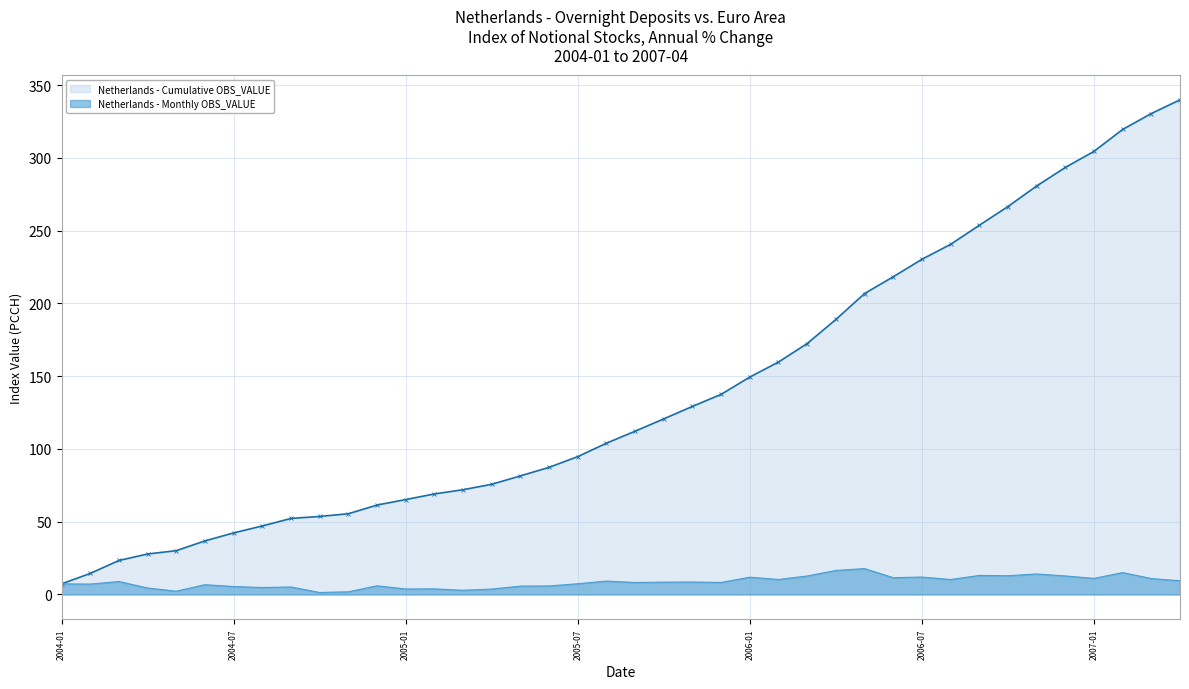

Which series has the largest total across all categories?

Netherlands - Cumulative OBS_VALUE